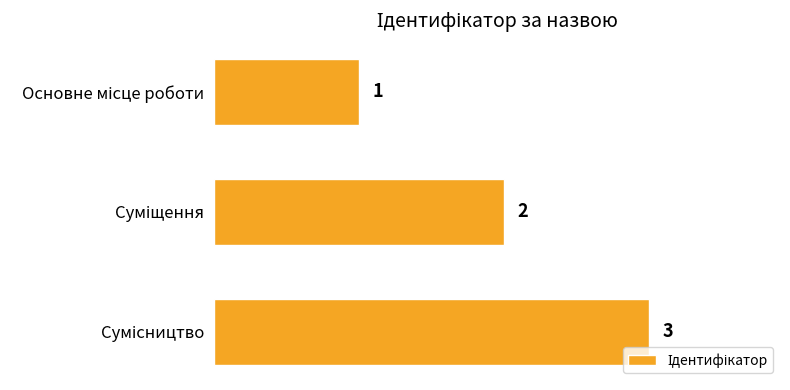

Count the values in the range 1 to 3.

3